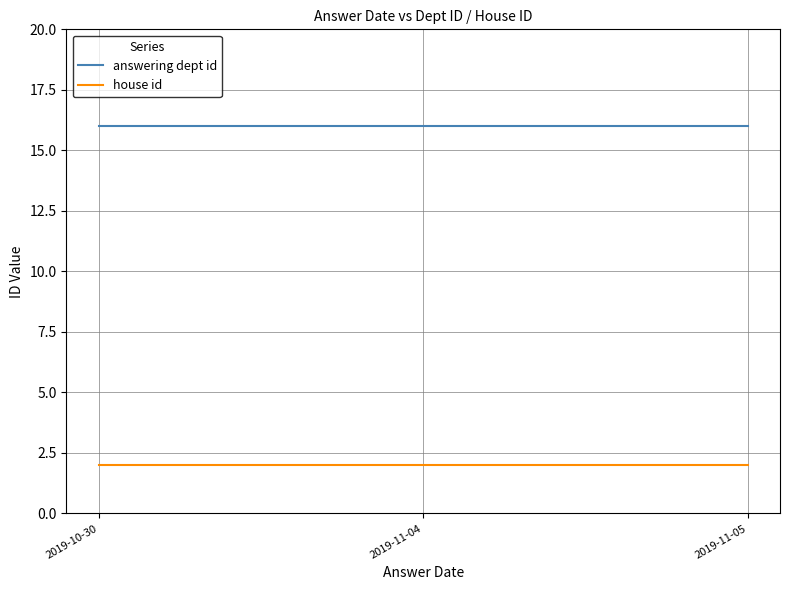

Reading right to left, what are all the values shown in this chart?

answering dept id: 16	16	16
house id: 2	2	2